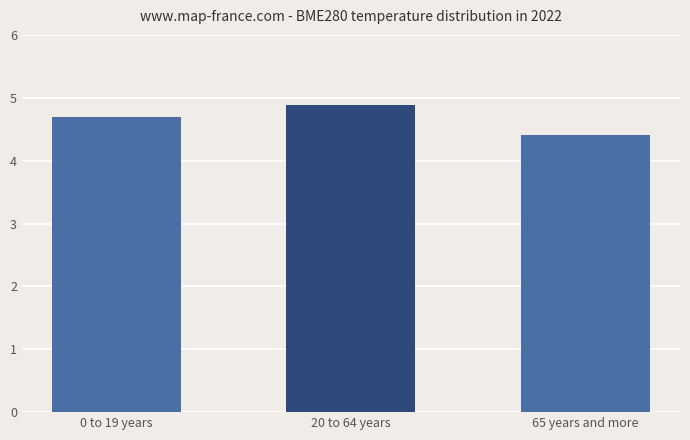

What position from the left is 20 to 64 years?

2